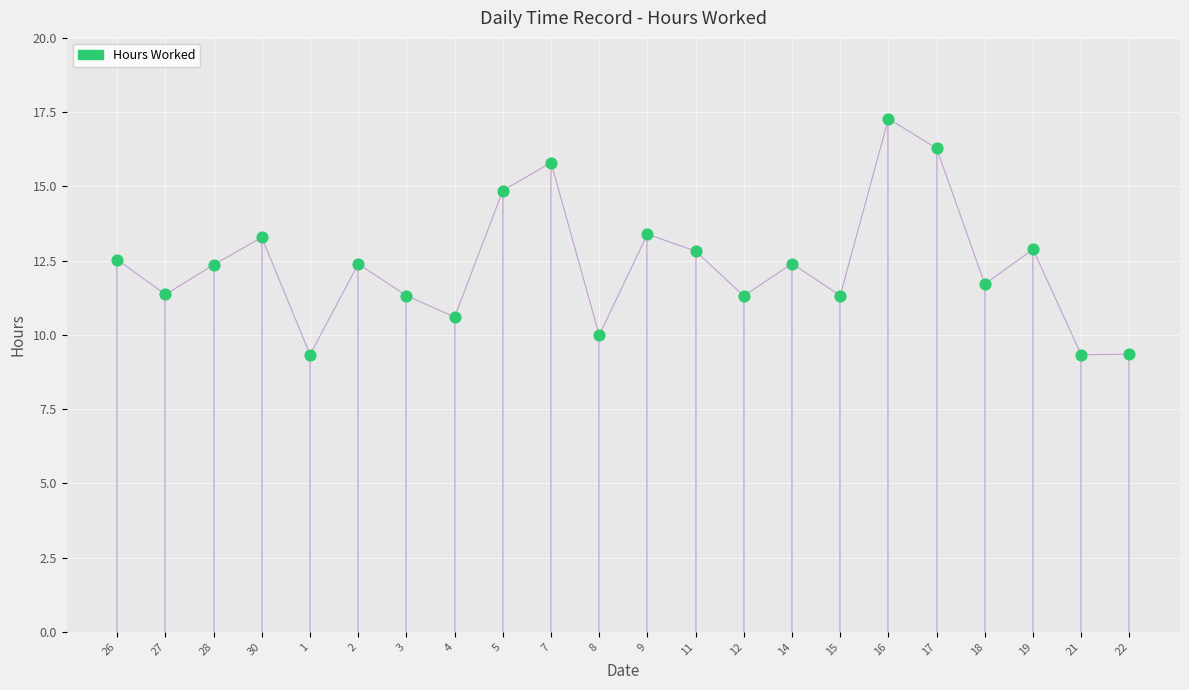

Approximately how many times larger is the value at 1 compared to 22?

1.0